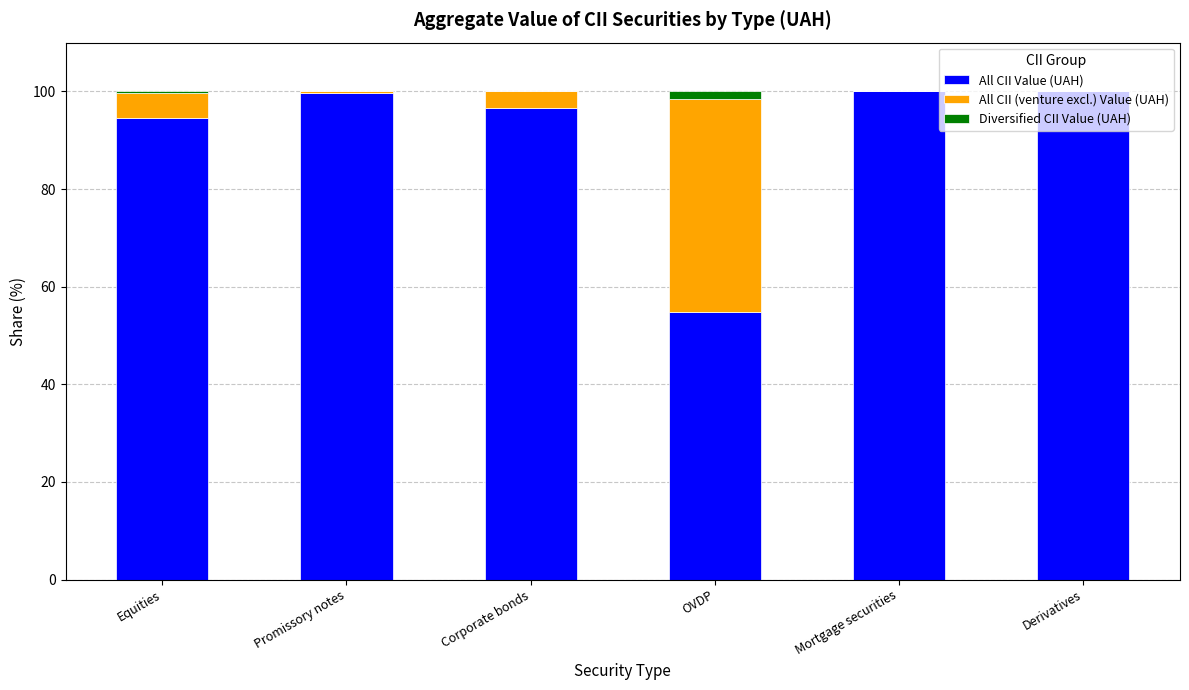

What is the highest value of the All CII Value (UAH) series?

100.0